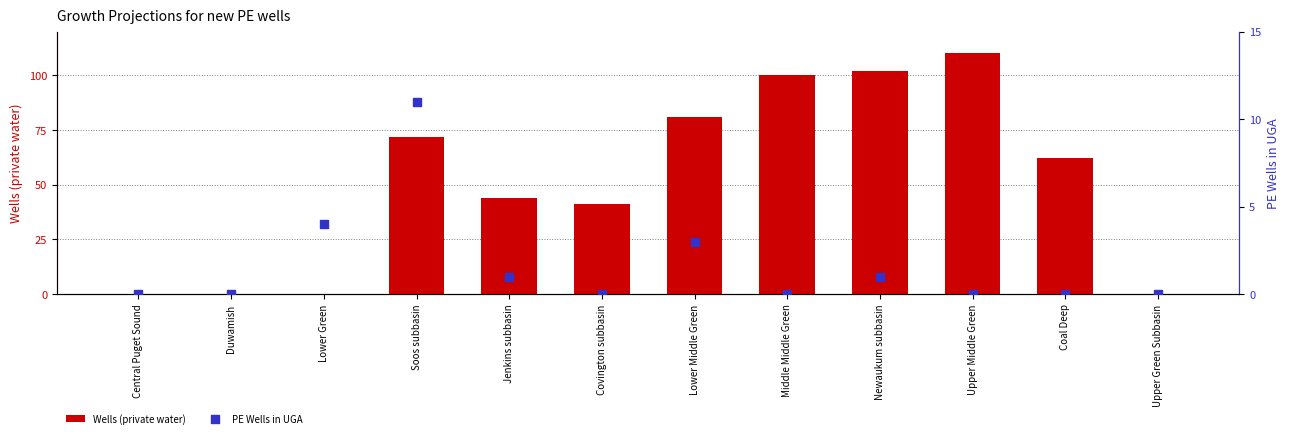

Which series reaches the maximum Y coordinate?

Wells (private water)